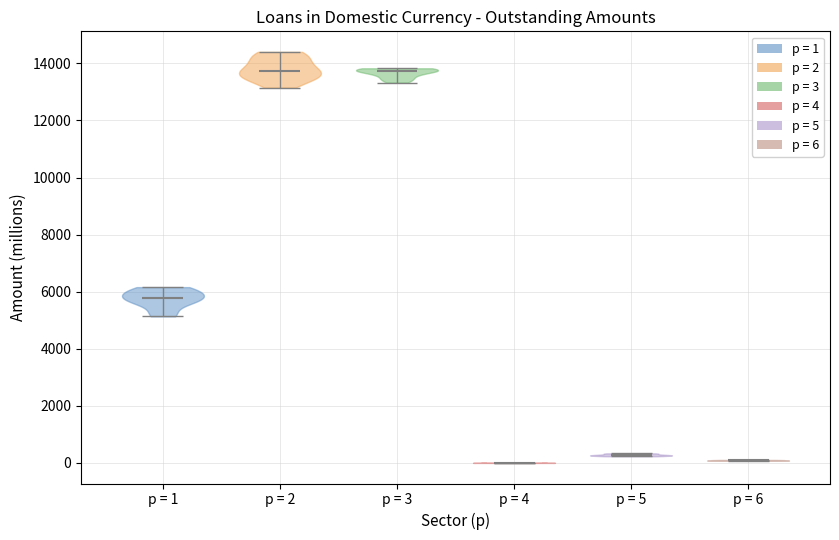

What is the highest point the violin for p = 6 reaches on the y-axis? The values are not printed on the chart, so give them approximately, as read against the axis.

200